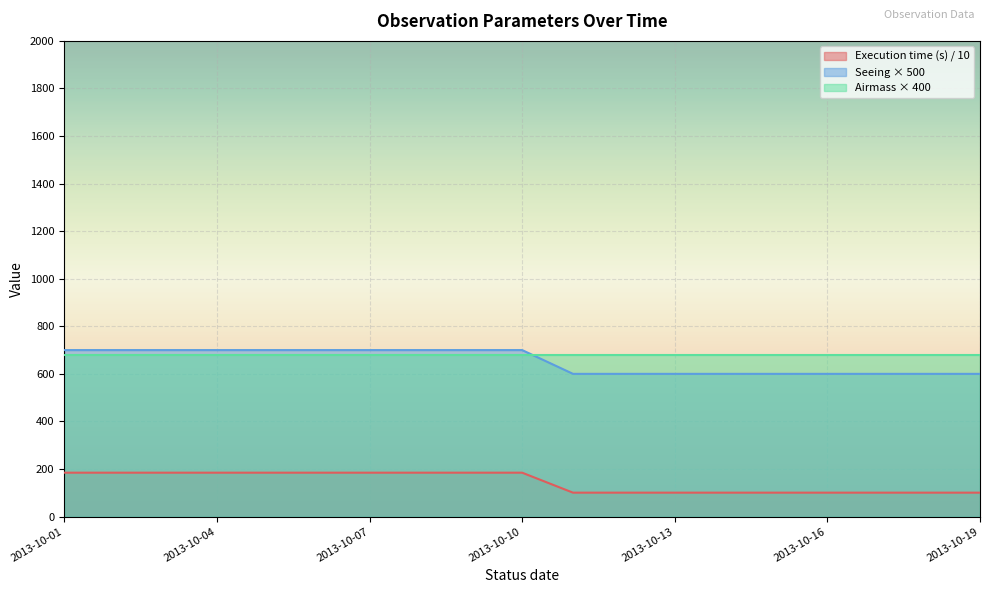

At which label does Execution time (s) reach its minimum?

2013-10-11